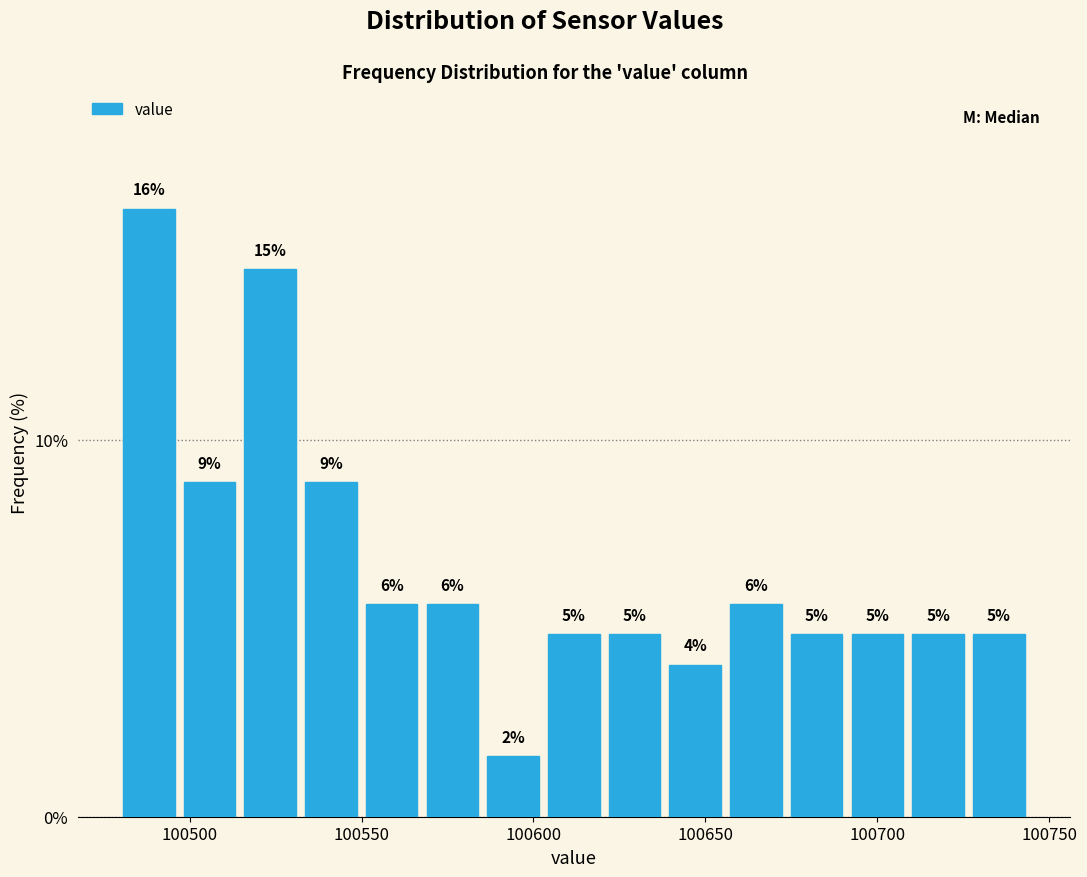

Around what value on the x-axis is the tallest bar? Give the approximate position of its centre, as read against the axis.

100490